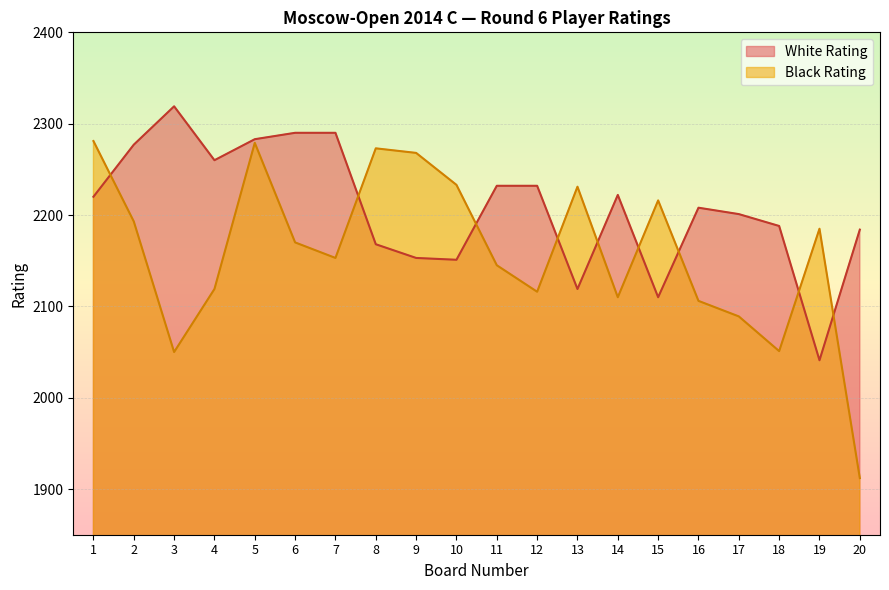

Rank the series at 13 from highest to lowest value.

Black Rating, White Rating